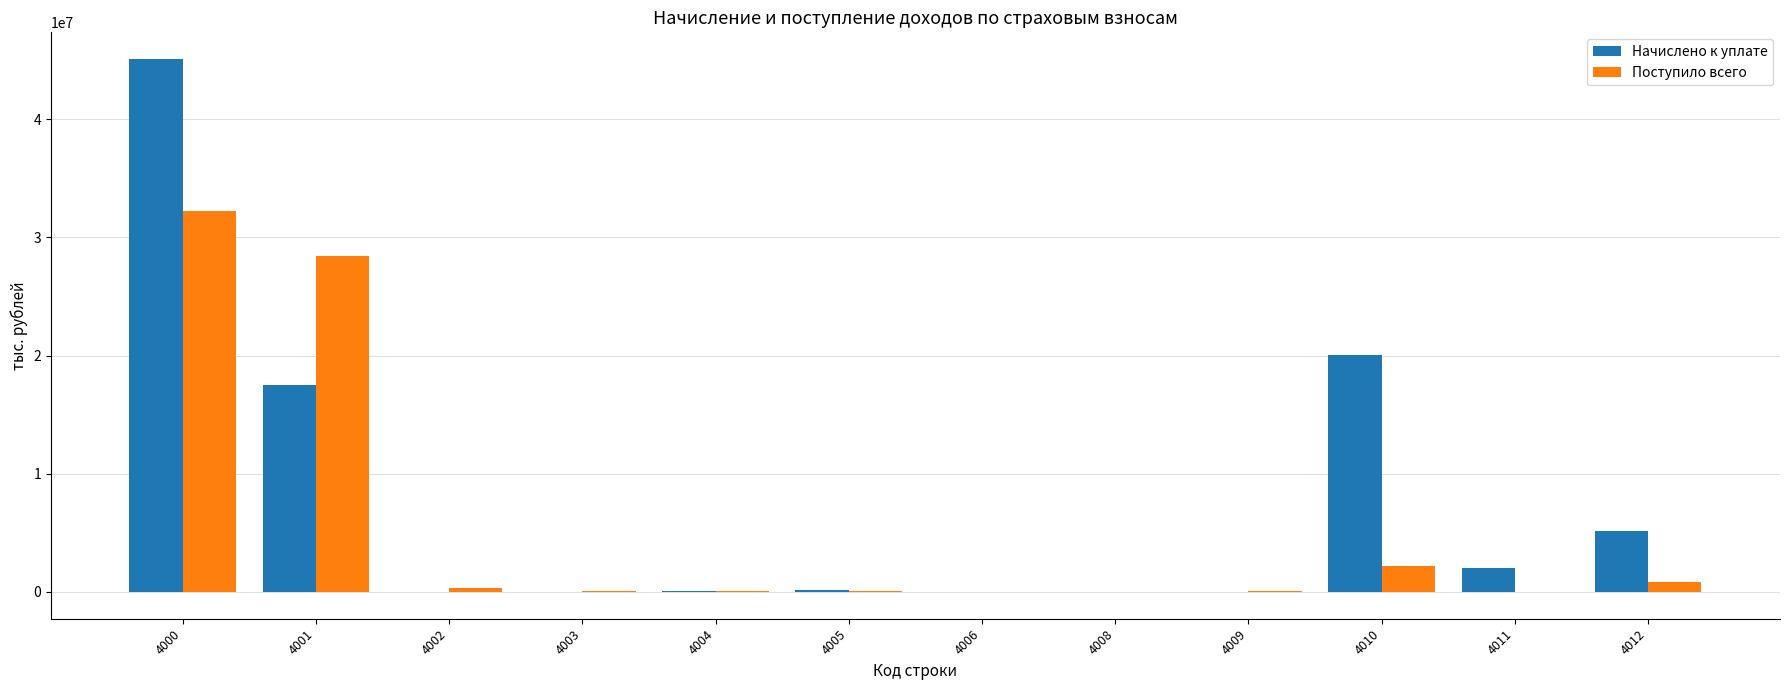

The Поступило всего series shows 8977534 at 4000. True or false?

False